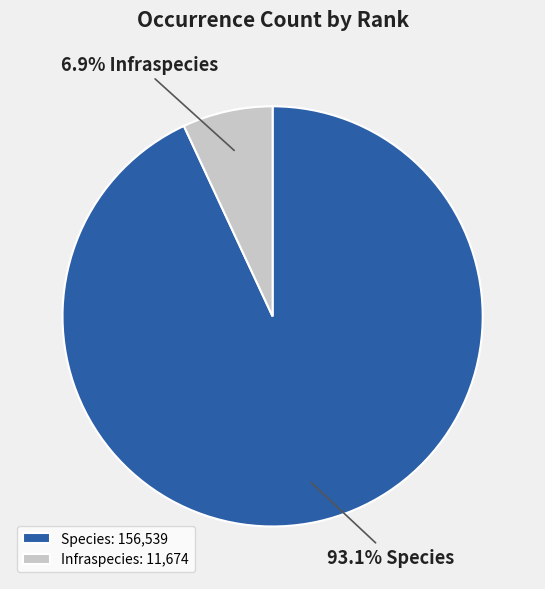

Do Species and Infraspecies together represent more than half of the pie?

Yes